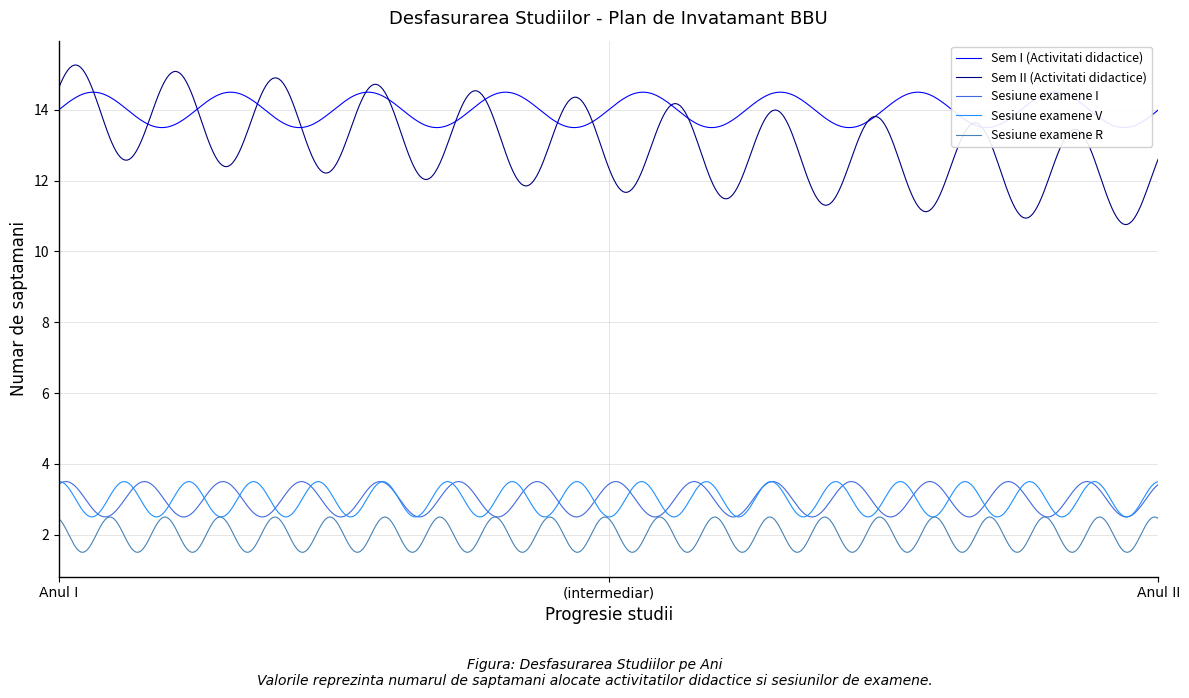

The value of Sem I (Activitati didactice) at Anul I is 14. True or false?

True